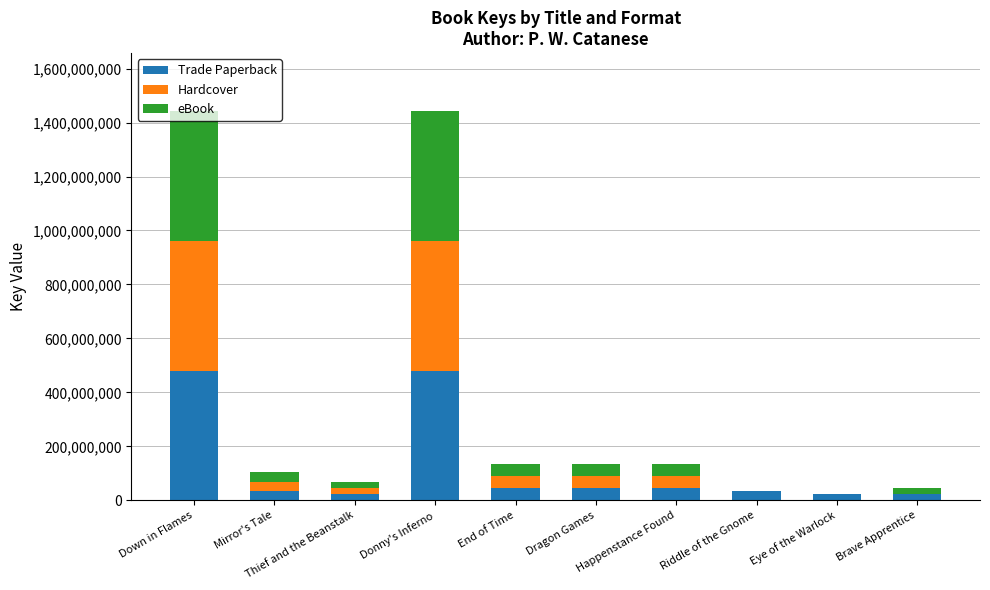

Where is Trade Paperback nearest to the value 251552116?

End of Time